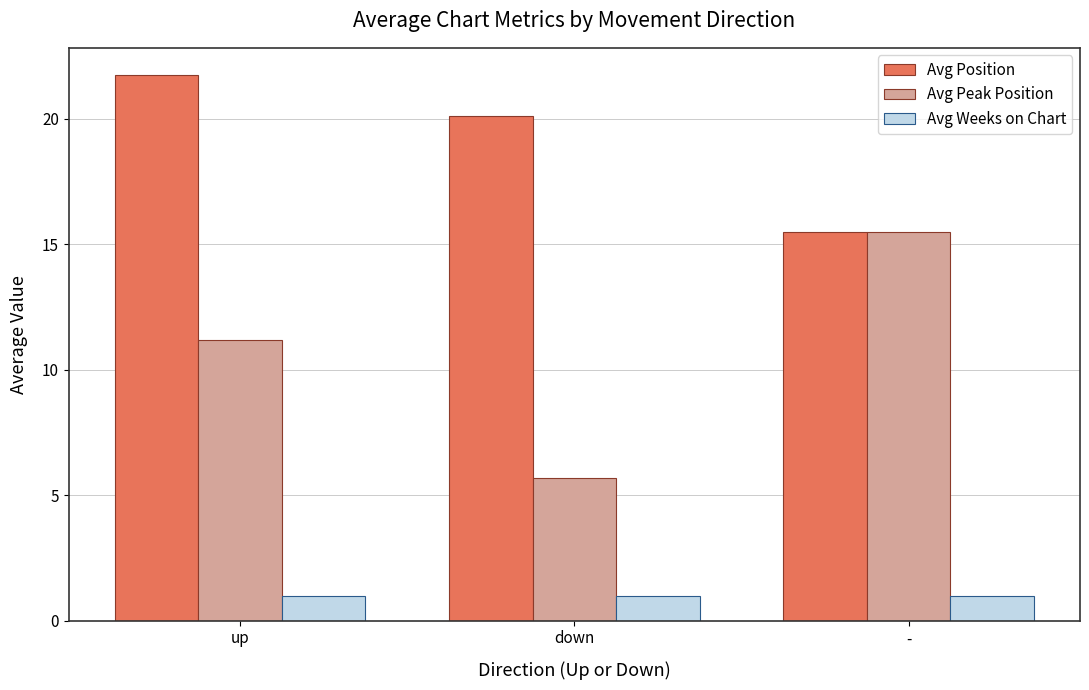

How many groups of bars are there?

3